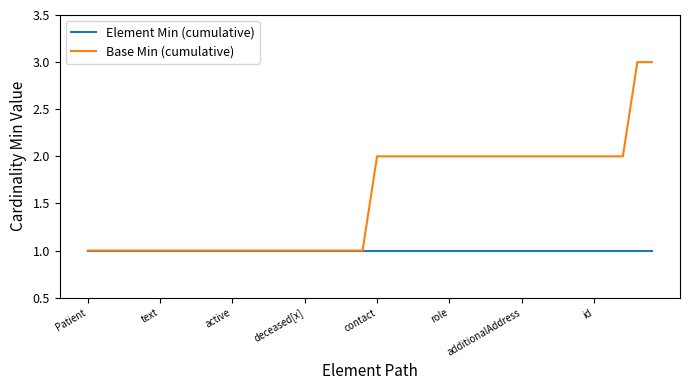

Rank the series by their maximum value, from highest to lowest.

Base Min (cumulative), Element Min (cumulative)